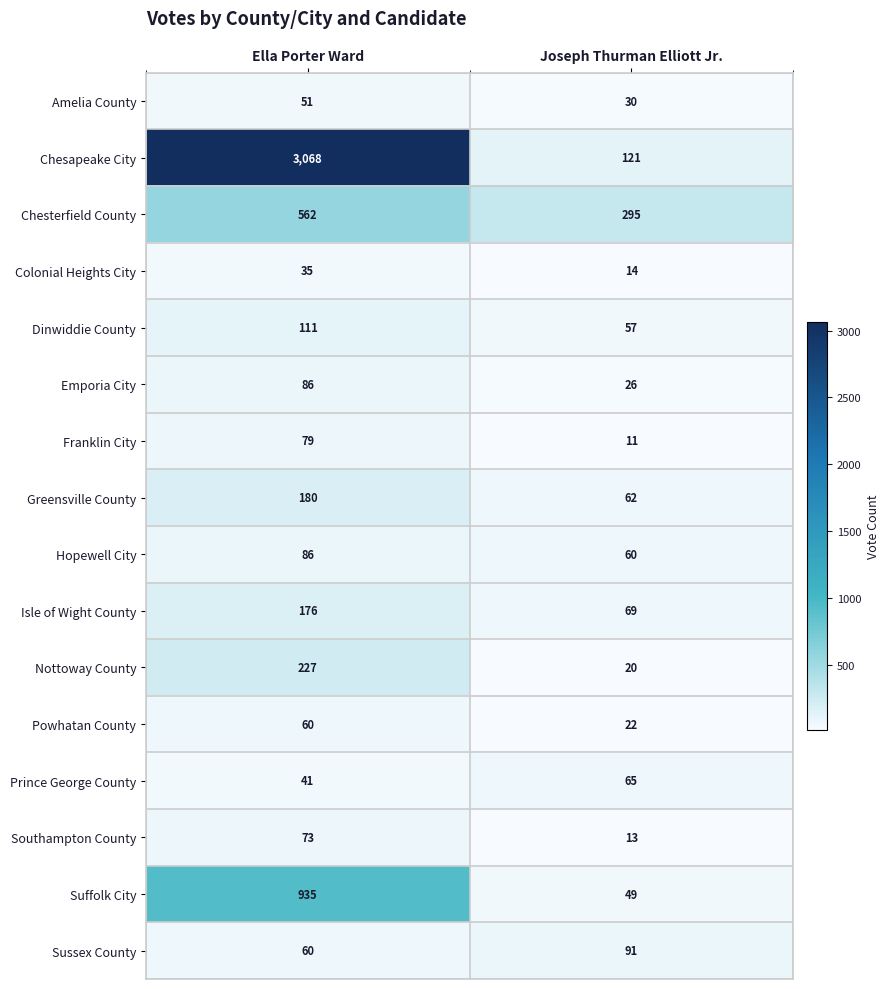

At Joseph Thurman Elliott Jr., list the series in order from smallest to largest.

Franklin City, Southampton County, Colonial Heights City, Nottoway County, Powhatan County, Emporia City, Amelia County, Suffolk City, Dinwiddie County, Hopewell City, Greensville County, Prince George County, Isle of Wight County, Sussex County, Chesapeake City, Chesterfield County